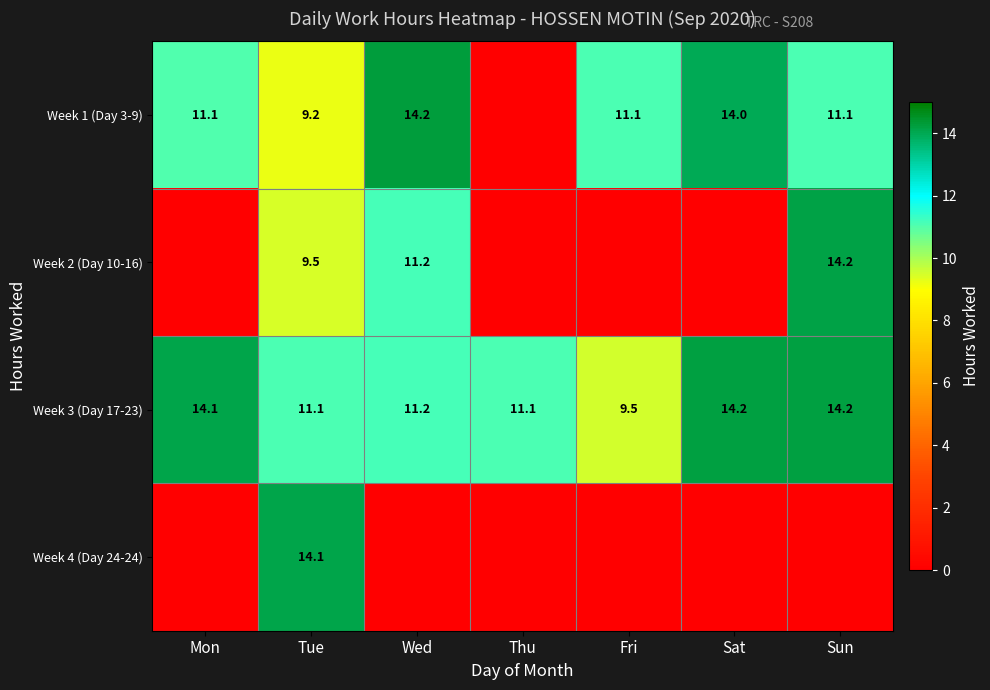

What is the highest value of the Week 3 (Day 17-23) series?

14.2